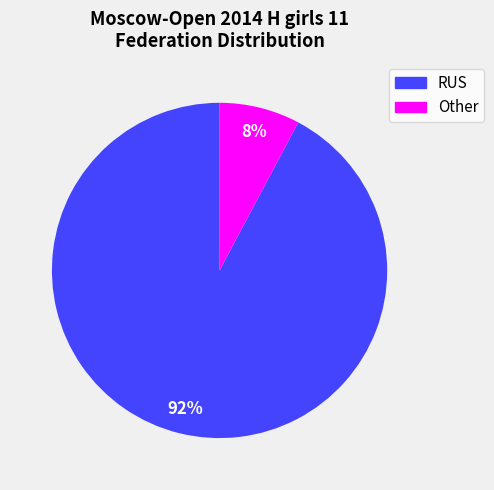

Is there any slice that represents more than half of the pie?

Yes